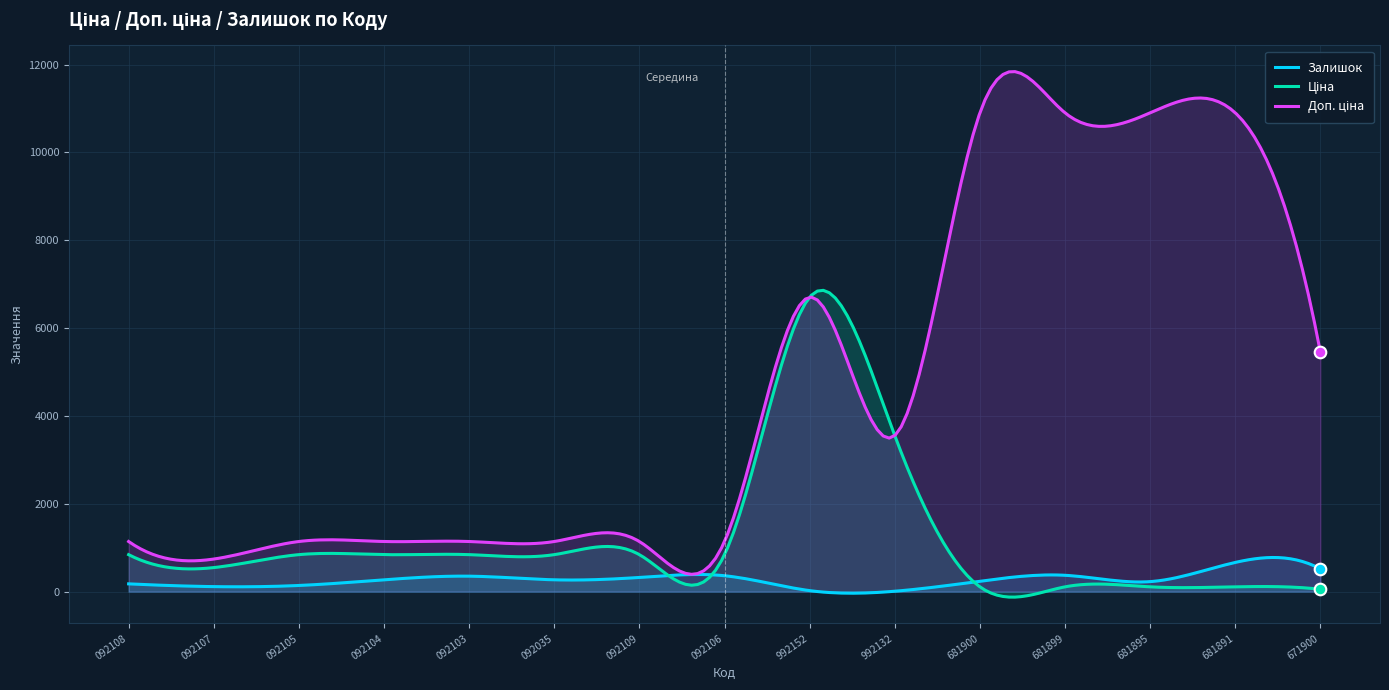

How many lines are shown in the chart?

3